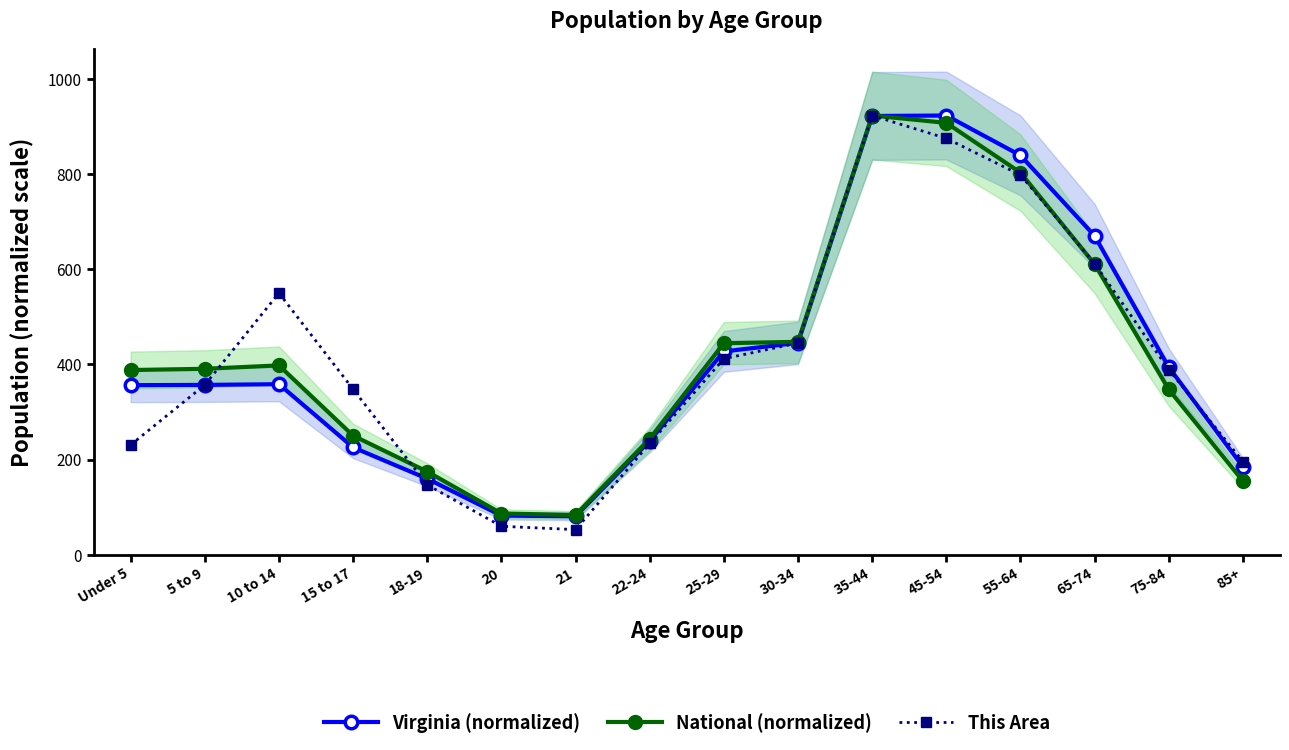

Which series has the largest total across all categories?

Virginia (normalized)